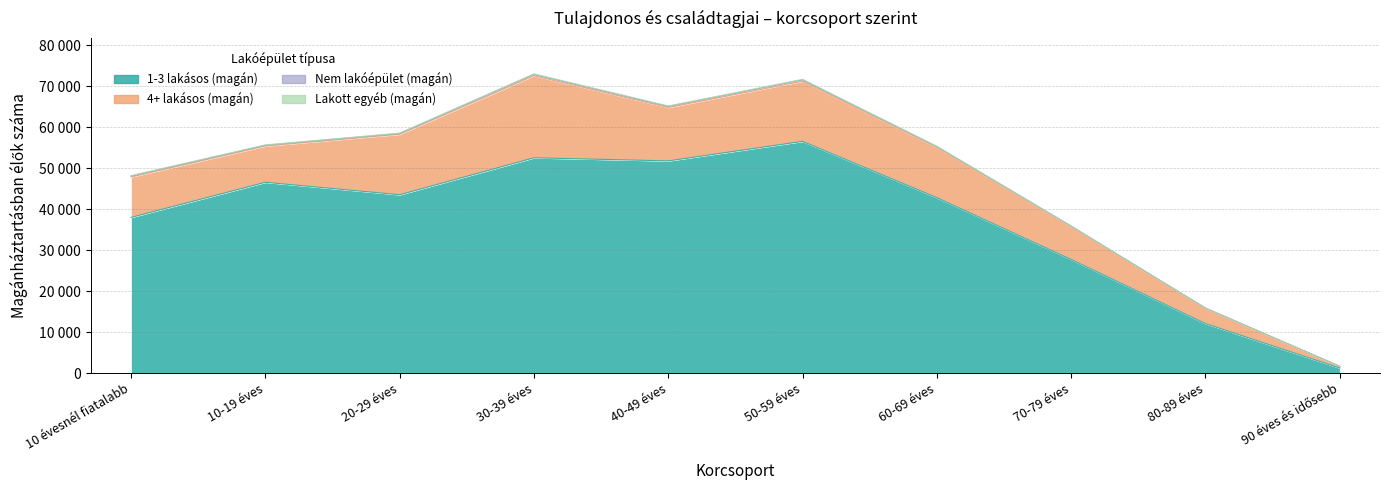

What is the value of the Nem lakóépület (magán) point at the 9th from the left?

21